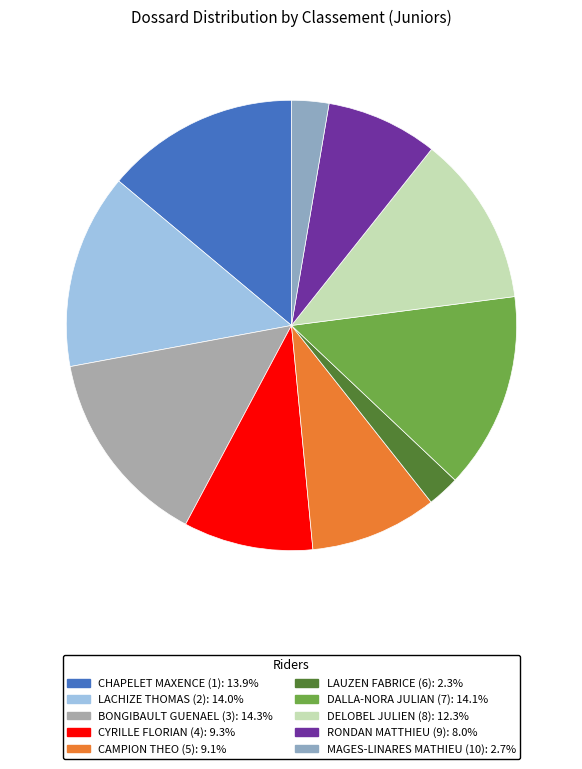

To the nearest percent, what portion does DELOBEL JULIEN (8) represent?

12%